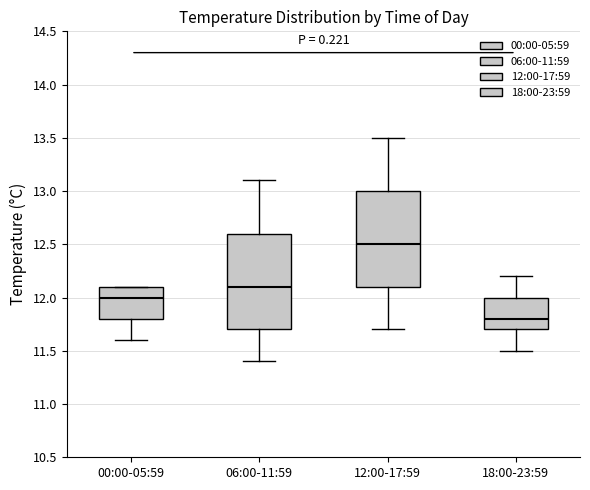

Where does the lower whisker of the box for 18:00-23:59 end on the y-axis? The values are not printed on the chart, so give them approximately, as read against the axis.

11.5